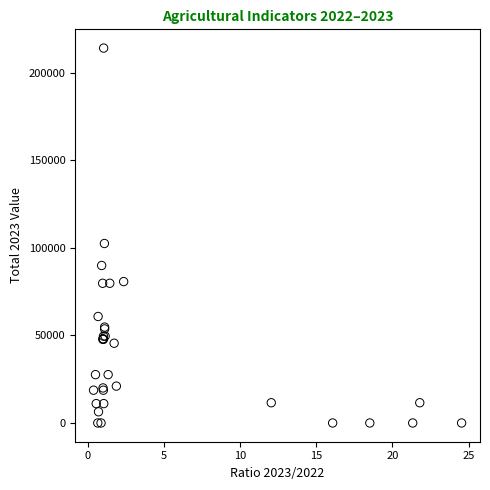

What Y value in the scatter plot is closest to 107000?

102447.0